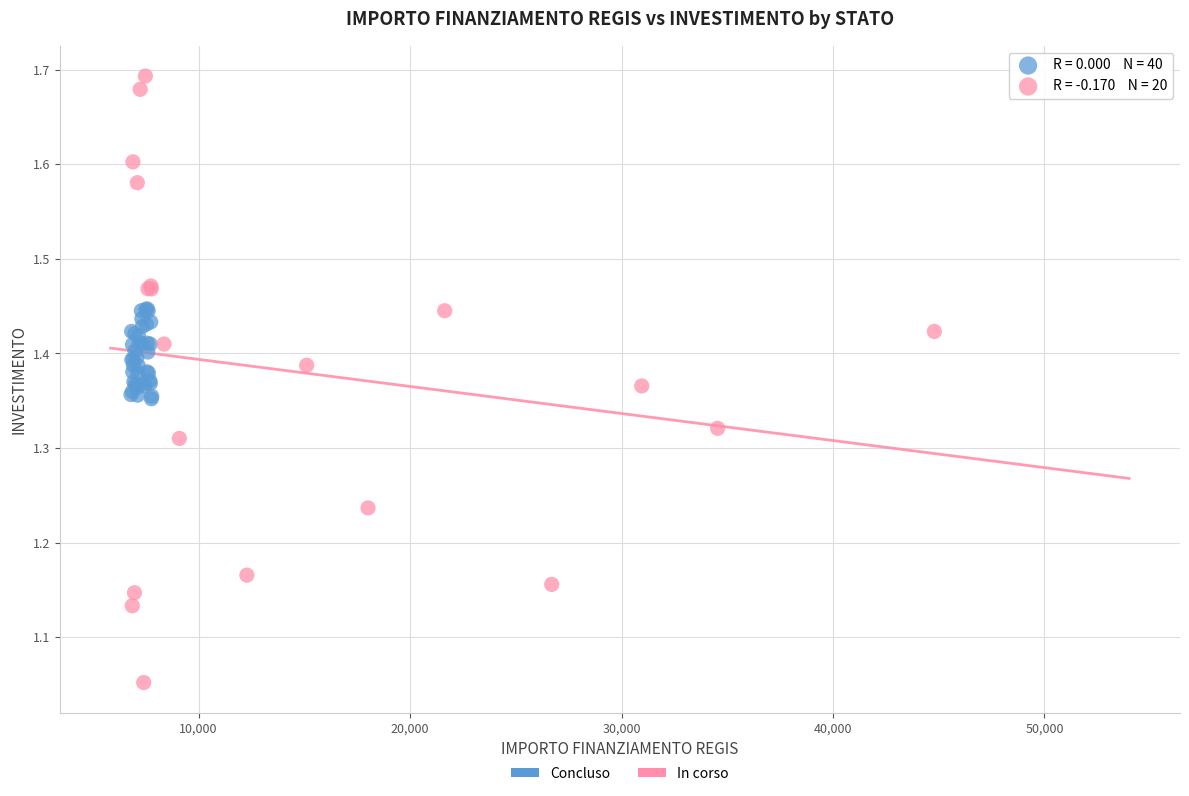

Which series reaches the maximum Y coordinate?

In corso